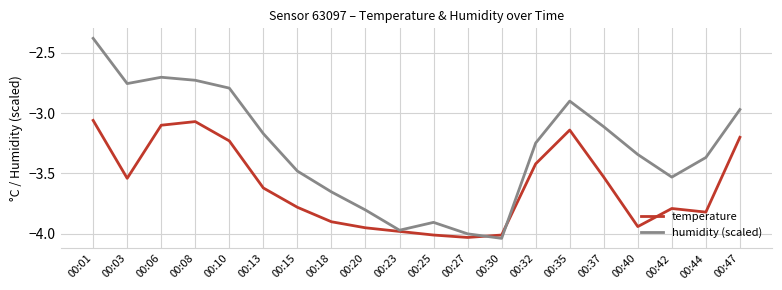

At which label does humidity (scaled) reach its minimum?

00:30